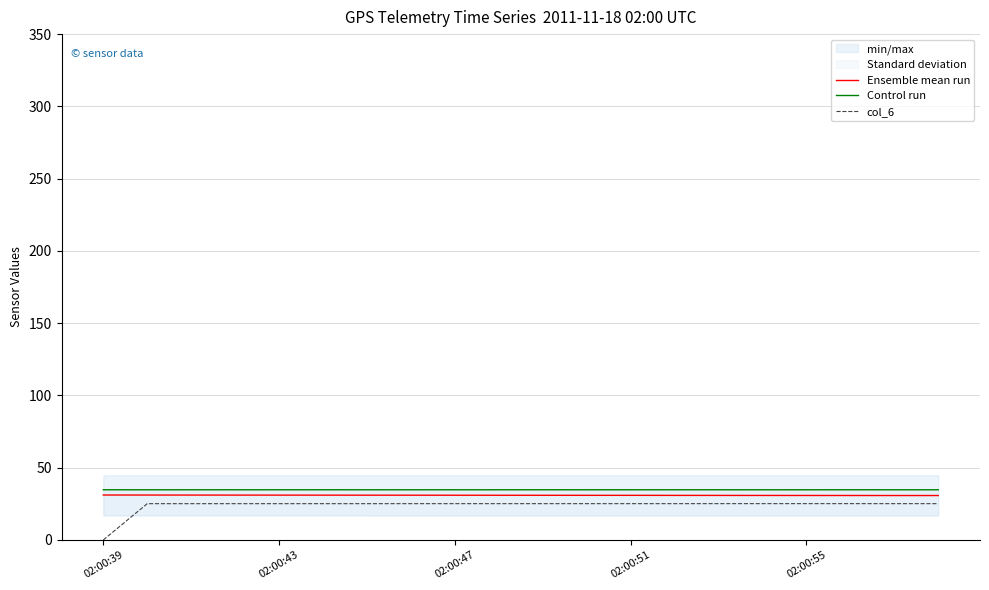

True or false: col_4 and col_6 cross at least once.

False